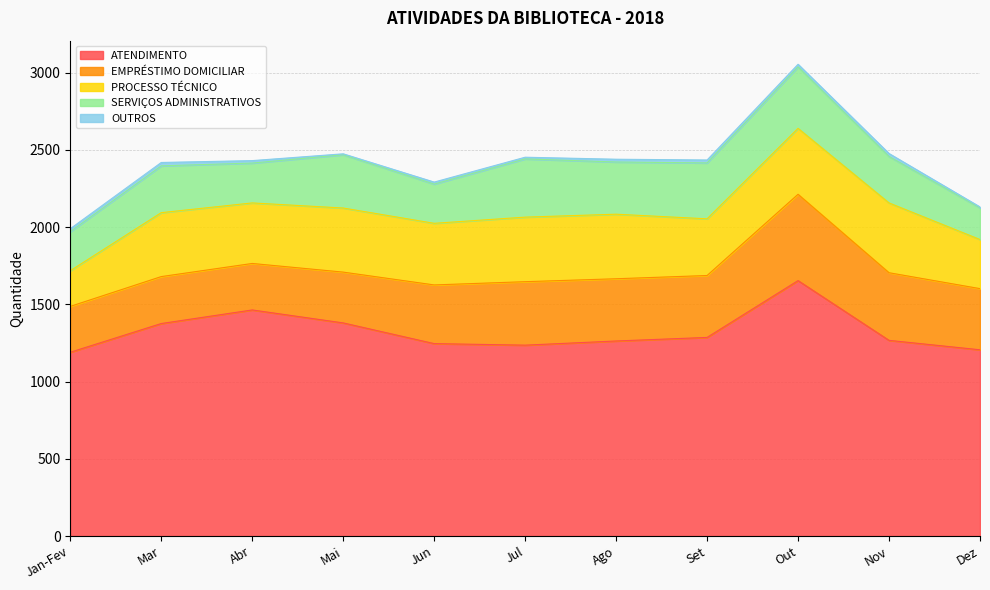

List the series in order of their peak value, lowest first.

OUTROS, SERVIÇOS ADMINISTRATIVOS, PROCESSO TÉCNICO, EMPRÉSTIMO DOMICILIAR, ATENDIMENTO